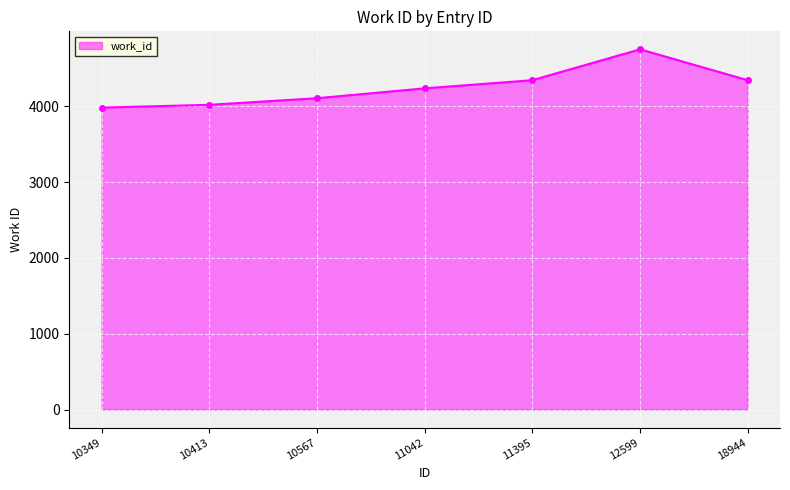

What is the difference between the values at 12599 and 18944?

407